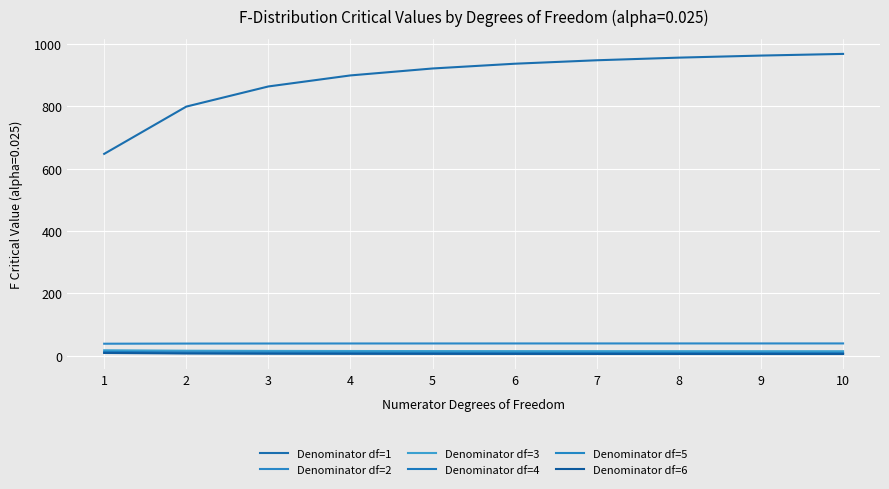

At which label does Denominator df=1 first exceed 937?

6